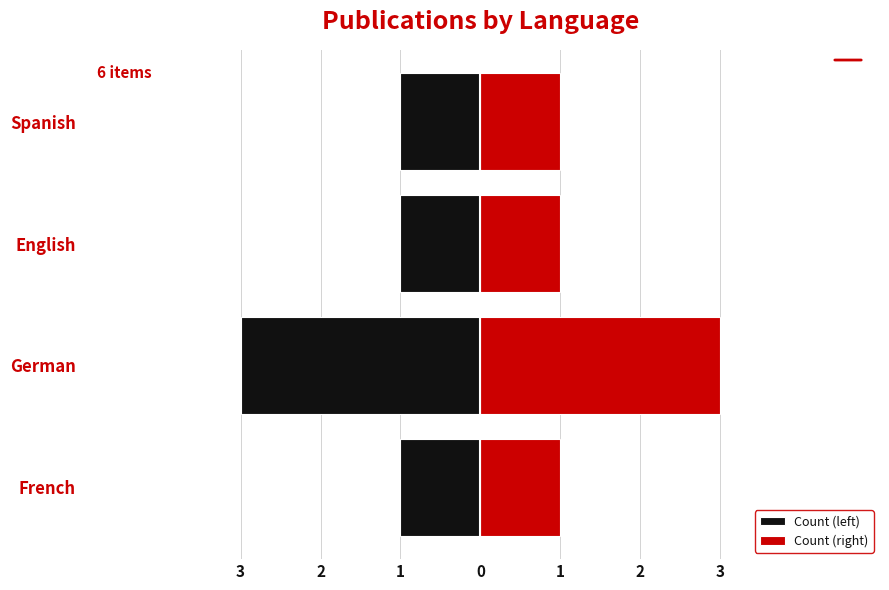

How many values in the Count (right) series exceed 1?

1